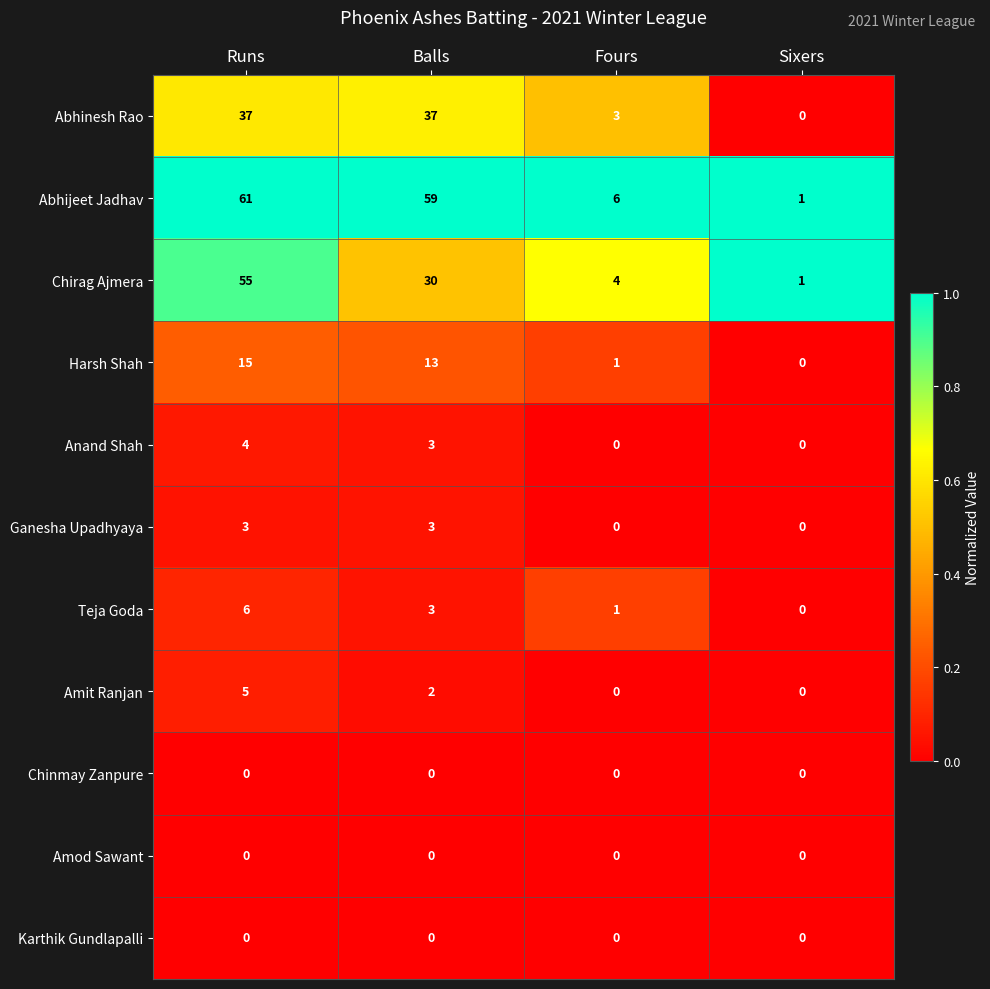

List the labels in order of Chirag Ajmera value, largest first.

Runs, Balls, Fours, Sixers